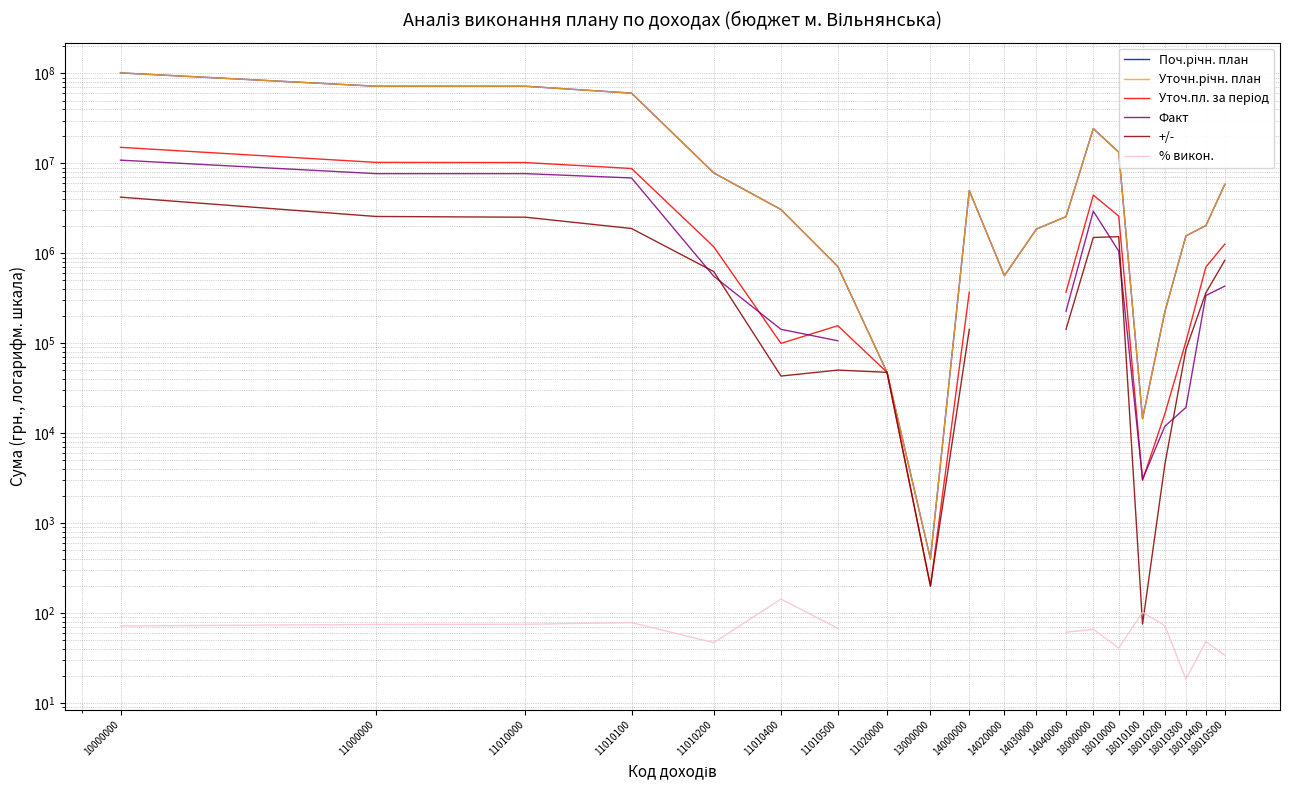

True or false: +/- and Поч.річн. план intersect in this chart.

False